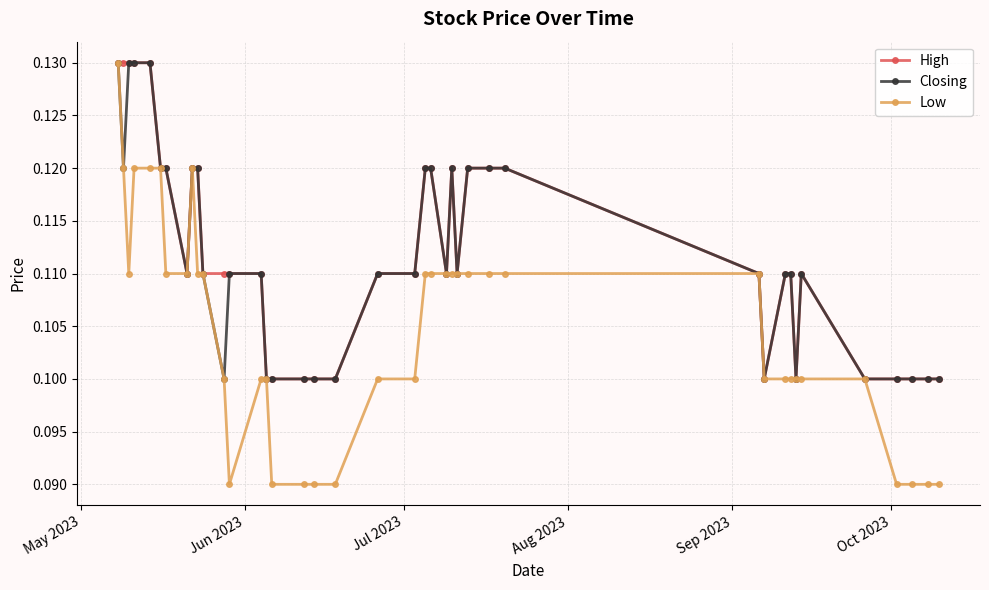

Which series has the widest spread of values?

Low